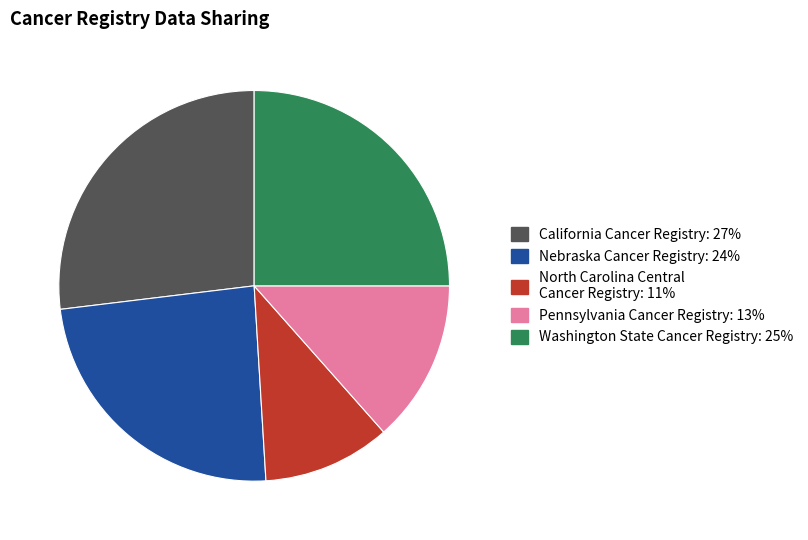

Do Nebraska Cancer Registry and North Carolina Central Cancer Registry together represent more than half of the pie?

No